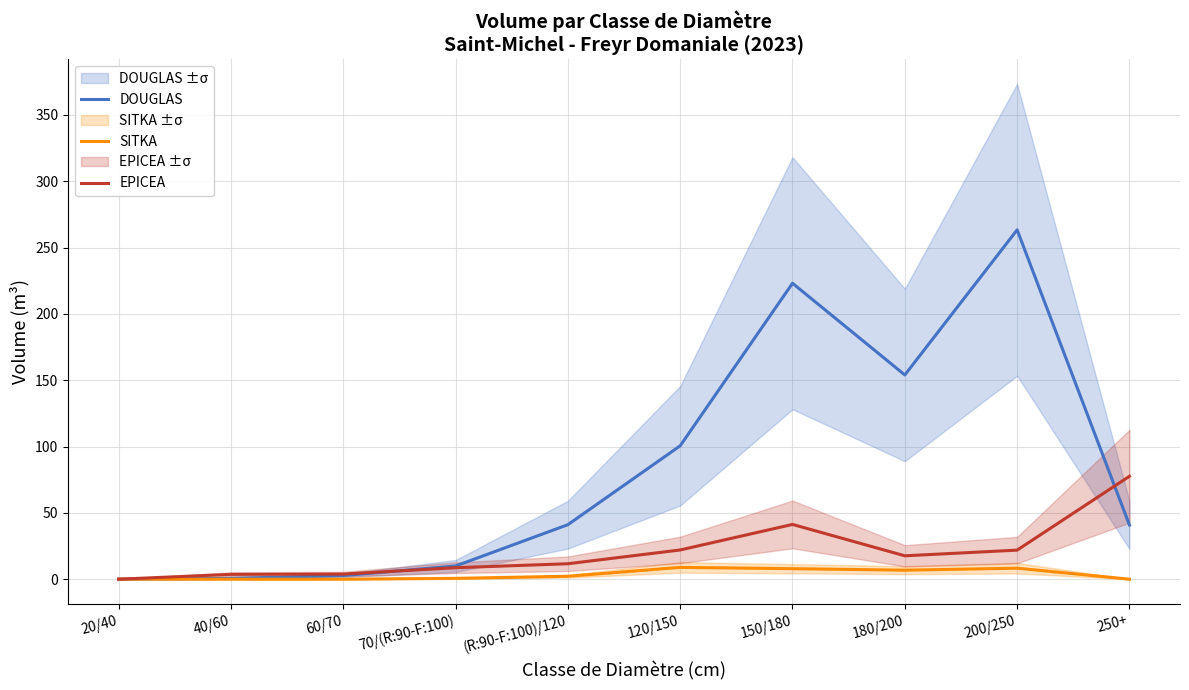

How many interior local peaks does the DOUGLAS series have?

2